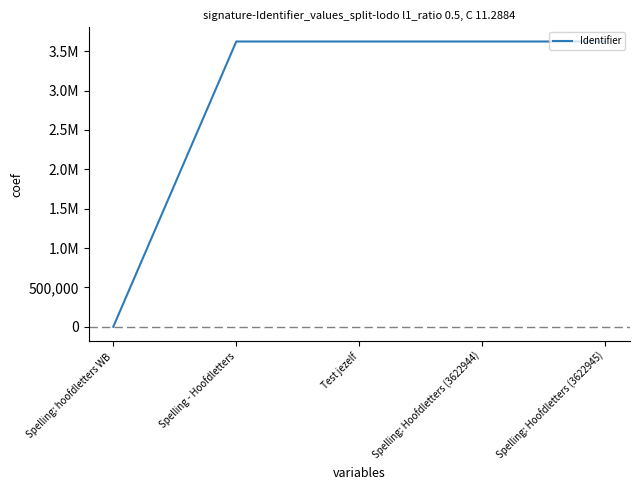

Does the chart display data point markers on the line(s)?

No